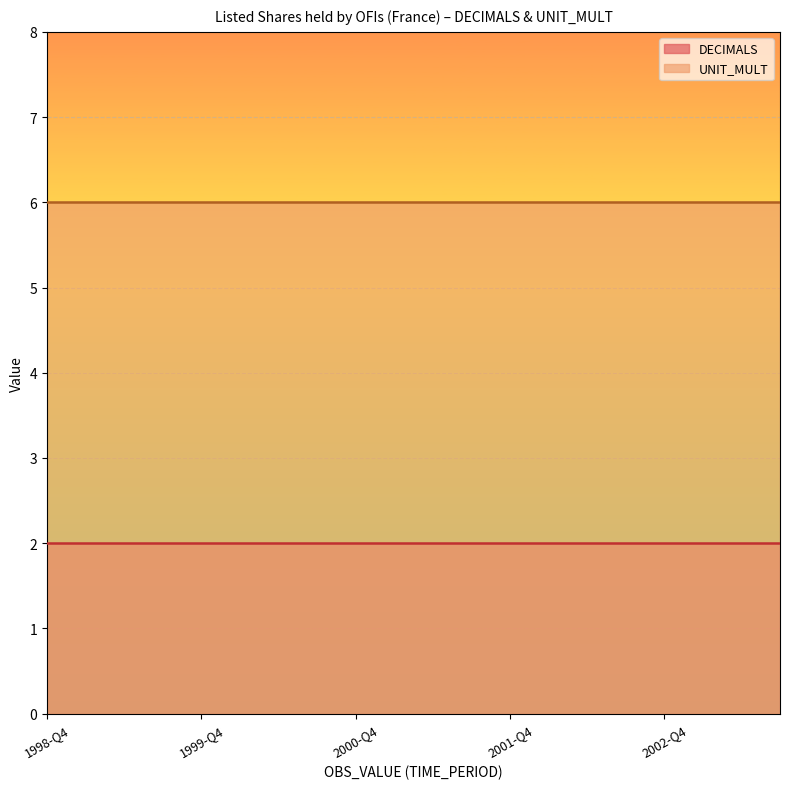

What is the highest value of the DECIMALS series?

2